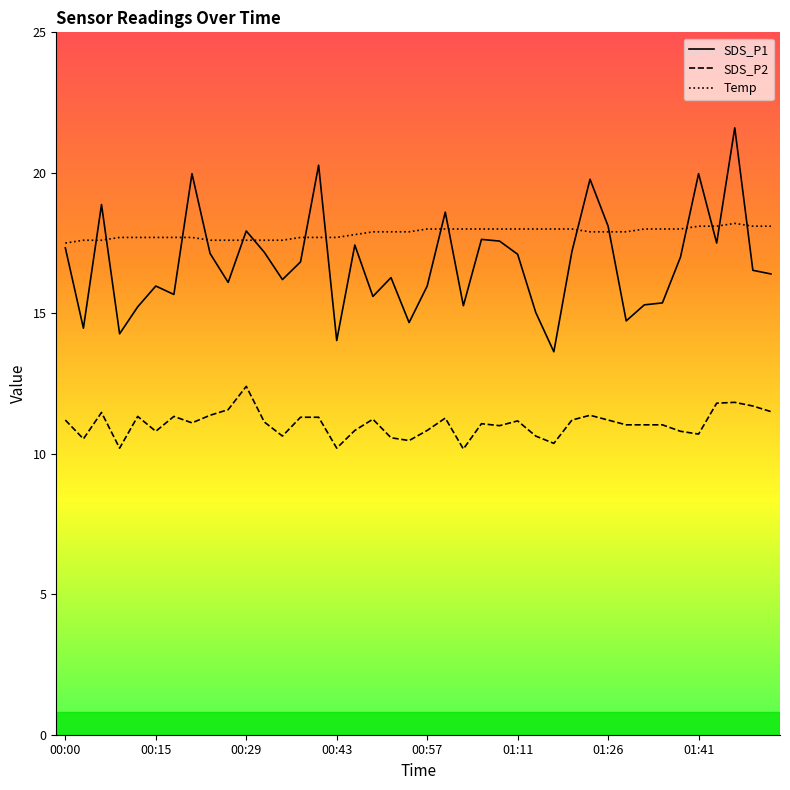

Which series has the widest spread of values?

SDS_P1